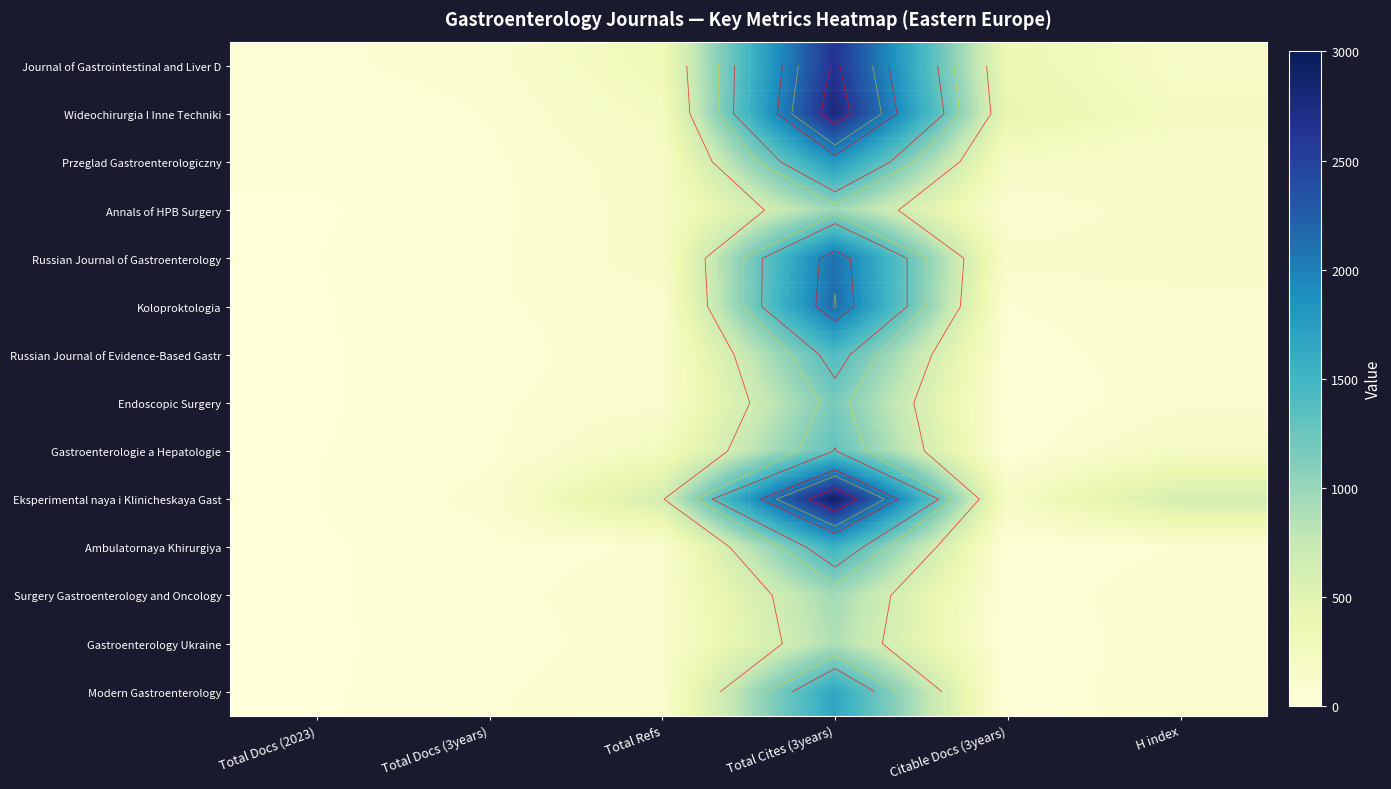

How many data points in Ambulatornaya Khirurgiya are above 69?

2